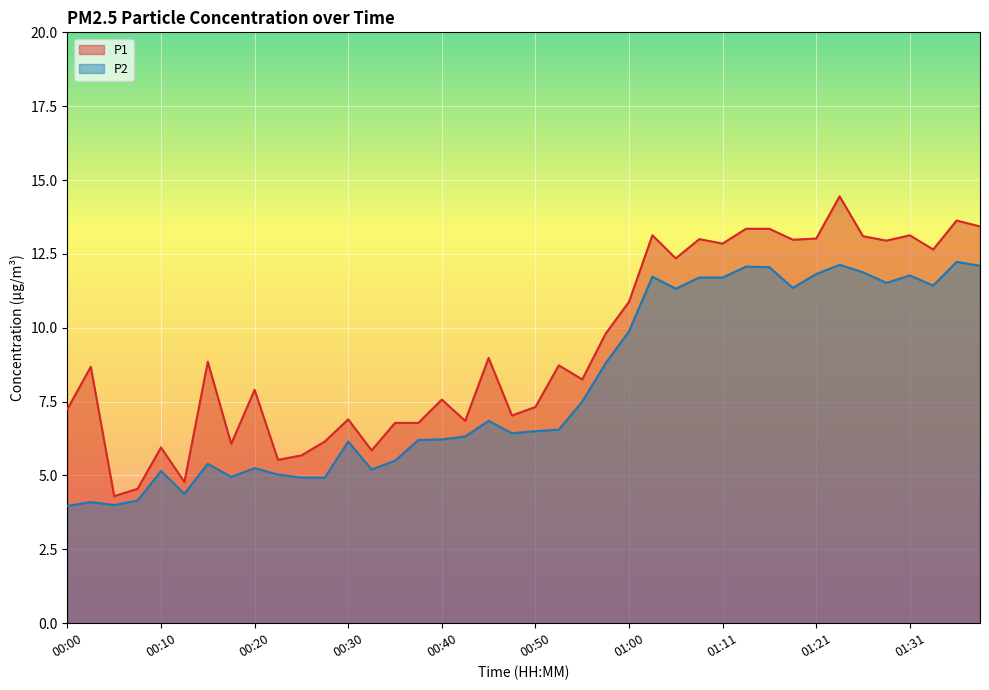

What are all the series names shown in the legend?

P1, P2